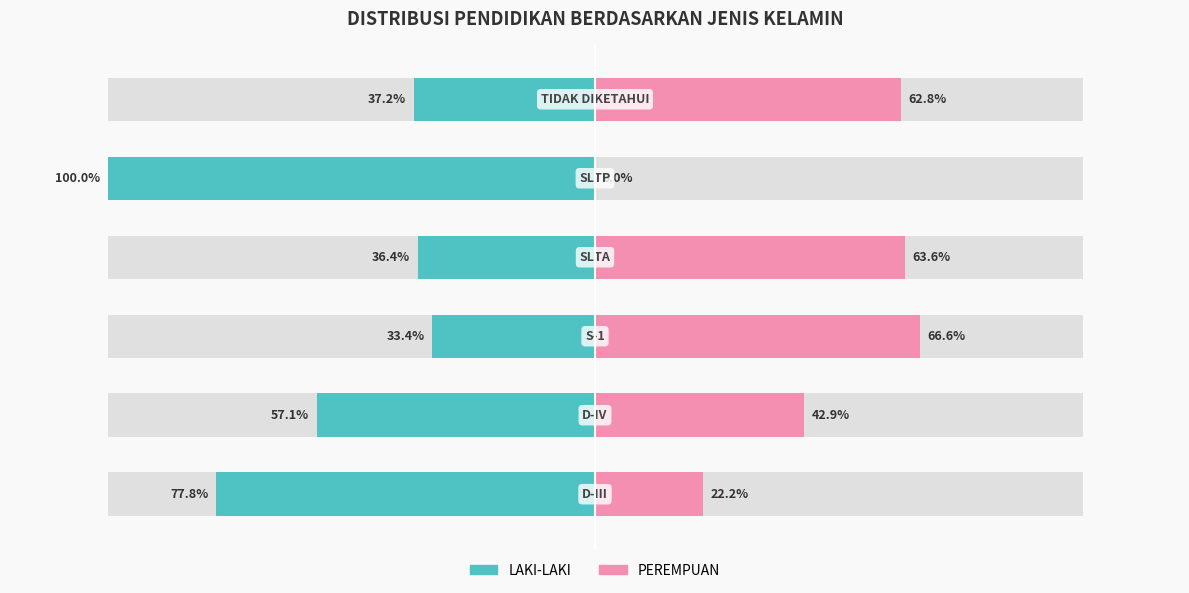

Reading left to right, transcribe all the data shown in this chart.

LAKI-LAKI: -77.8	-57.1	-33.4	-36.4	-100.0	-37.2
PEREMPUAN: 22.2	42.9	66.6	63.6	0.0	62.8